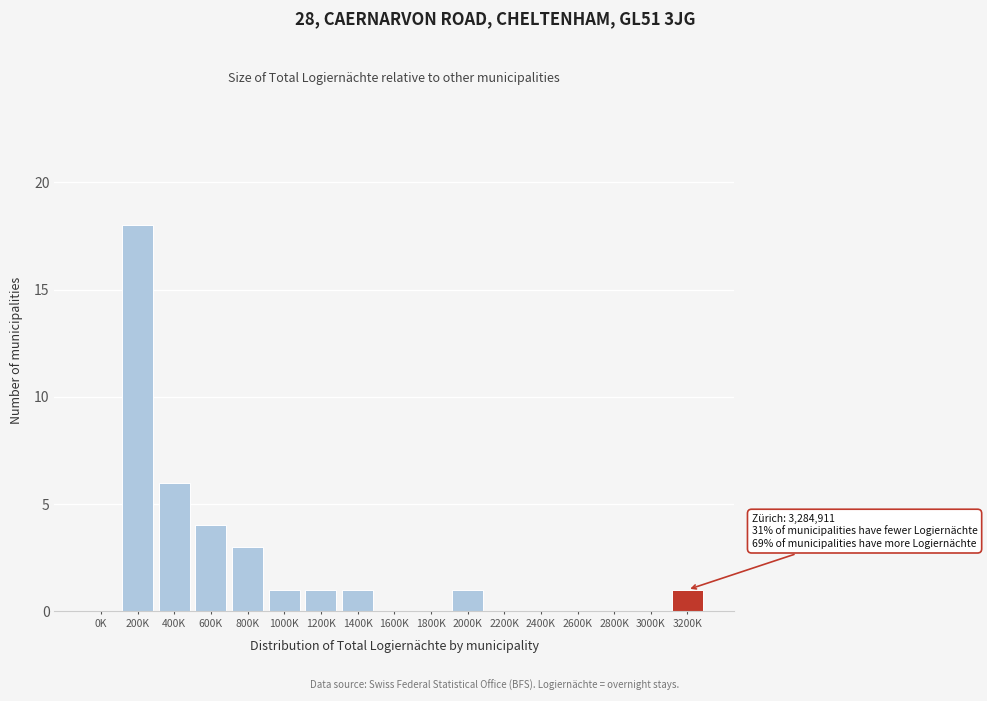

Reading left to right, extract all data points from this chart.

0K=0	200K=18	400K=6	600K=4	800K=3	1000K=1	1200K=1	1400K=1	1600K=0	1800K=0	2000K=1	2200K=0	2400K=0	2600K=0	2800K=0	3000K=0	3200K=1